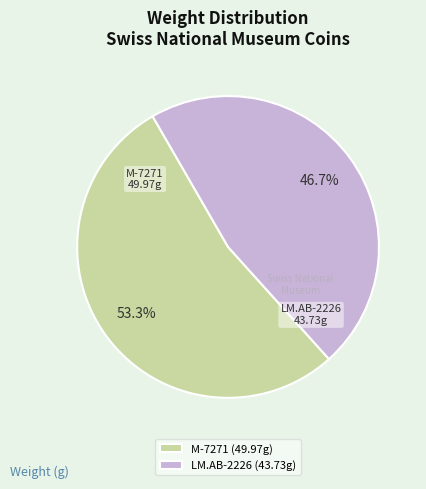

What is the ratio of the value at M-7271 to the value at LM.AB-2226?

1.1